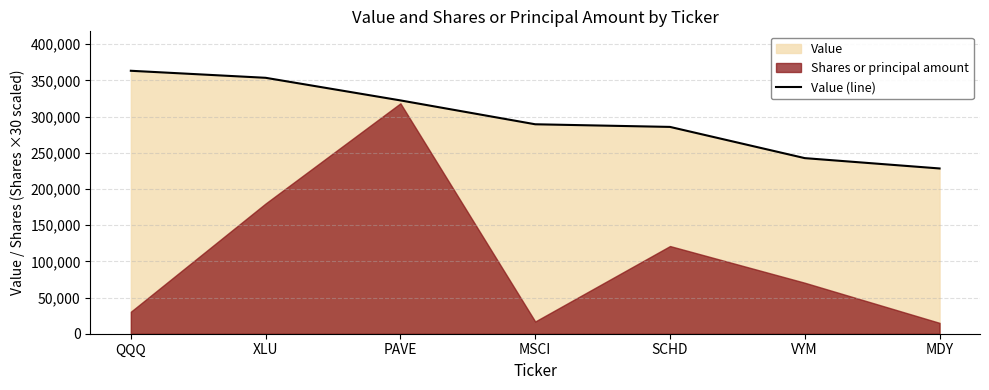

What is the label of the 5th point from the left?

SCHD